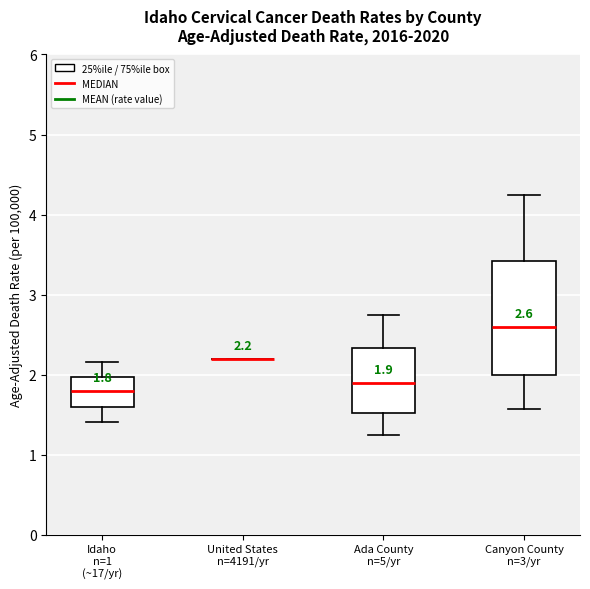

Comparing the boxes themselves (not the whiskers), which one is the tallest?

Canyon County n=3/yr